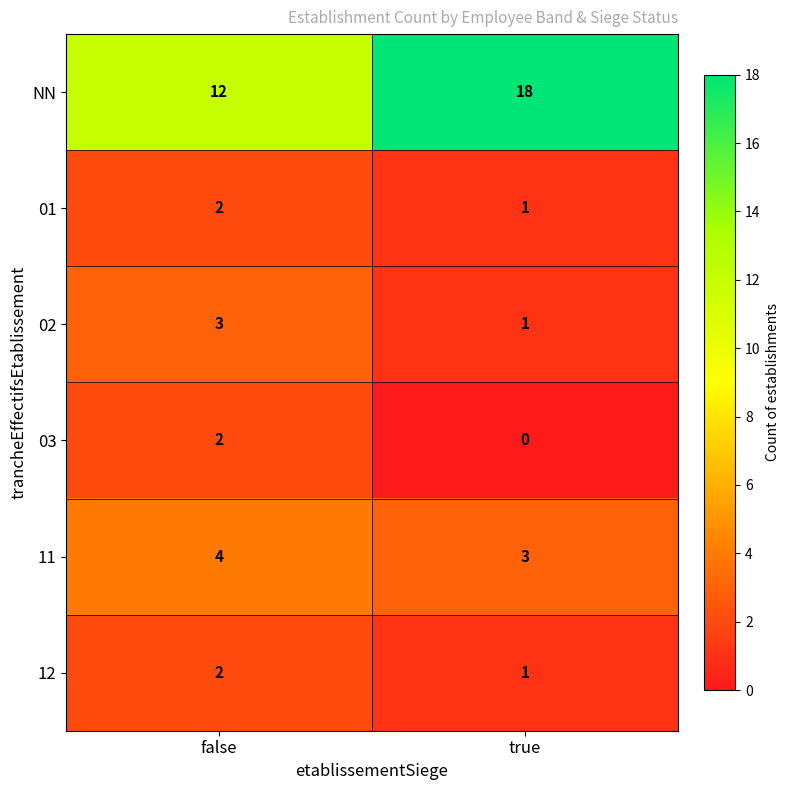

Where is NN nearest to the value 15?

false